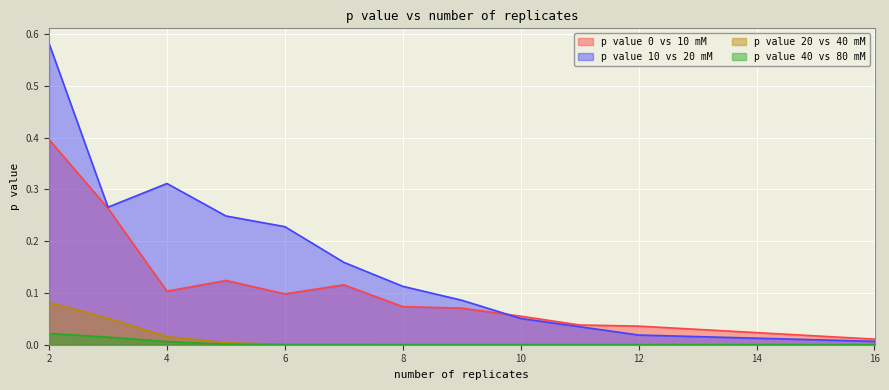

Reading left to right, extract all data points from this chart.

p value 0 vs 10 mM: 2=0.4	3=0.3	4=0.1	5=0.1	6=0.1	7=0.1	8=0.1	9=0.1	10=0.1	11=0.0	12=0.0	16=0.0
p value 10 vs 20 mM: 2=0.6	3=0.3	4=0.3	5=0.2	6=0.2	7=0.2	8=0.1	9=0.1	10=0.1	11=0.0	12=0.0	16=0.0
p value 20 vs 40 mM: 2=0.1	3=0.1	4=0.0	5=0.0	6=0.0	7=0.0	8=0.0	9=0.0	10=0.0	11=0.0	12=0.0	16=0.0
p value 40 vs 80 mM: 2=0.0	3=0.0	4=0.0	5=0.0	6=0.0	7=0.0	8=0.0	9=0.0	10=0.0	11=0.0	12=0.0	16=0.0